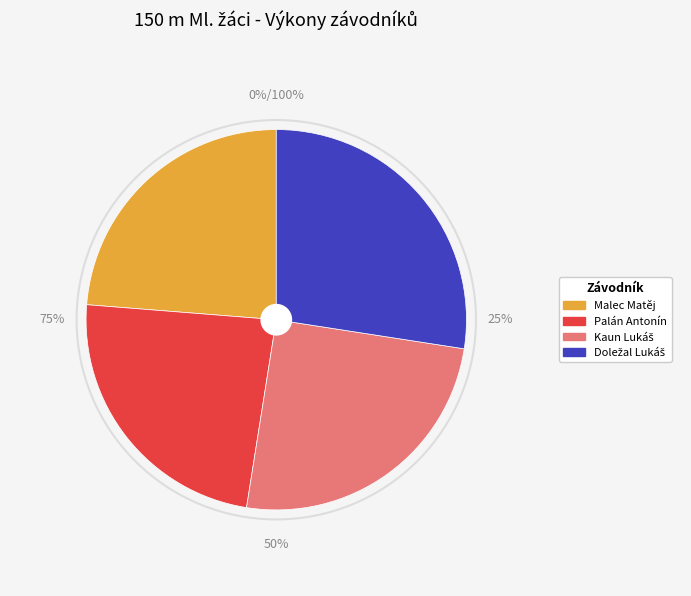

What percentage is NOT represented by Kaun Lukáš?

74.9%